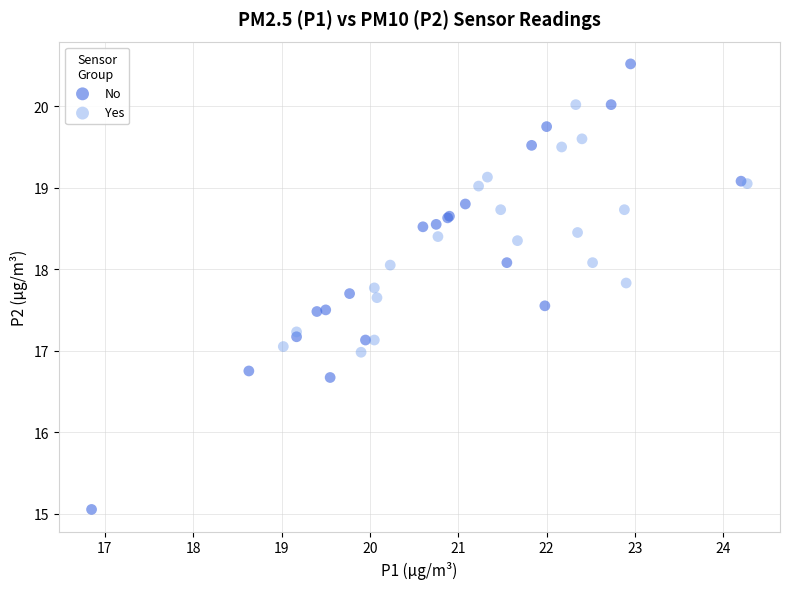

Which series contains the highest Y value?

No